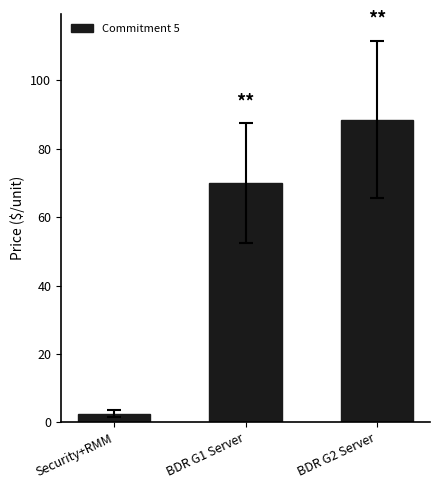

Are the bars horizontal?

No